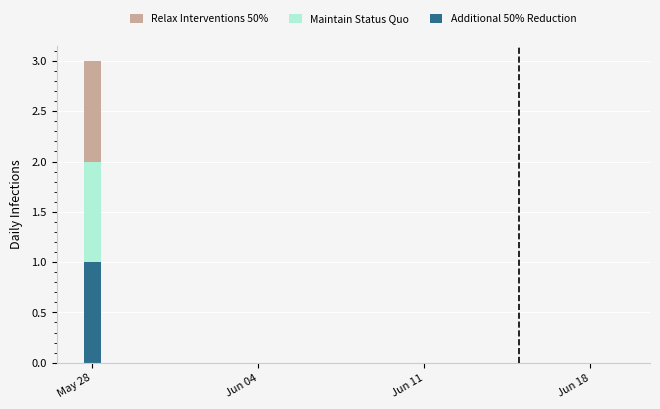

Is it true that Additional 50% Reduction equals 0 at 15?

False